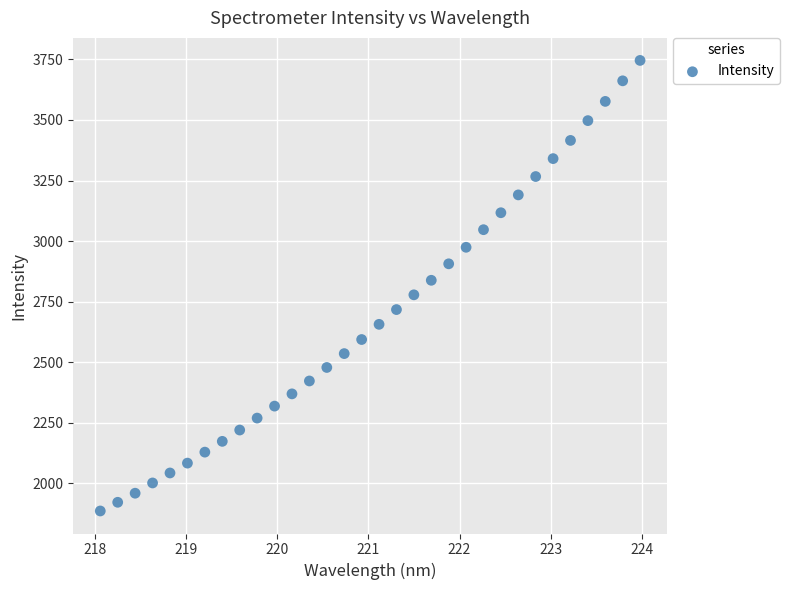

What is the range of Y values (max minus min)?

1859.4